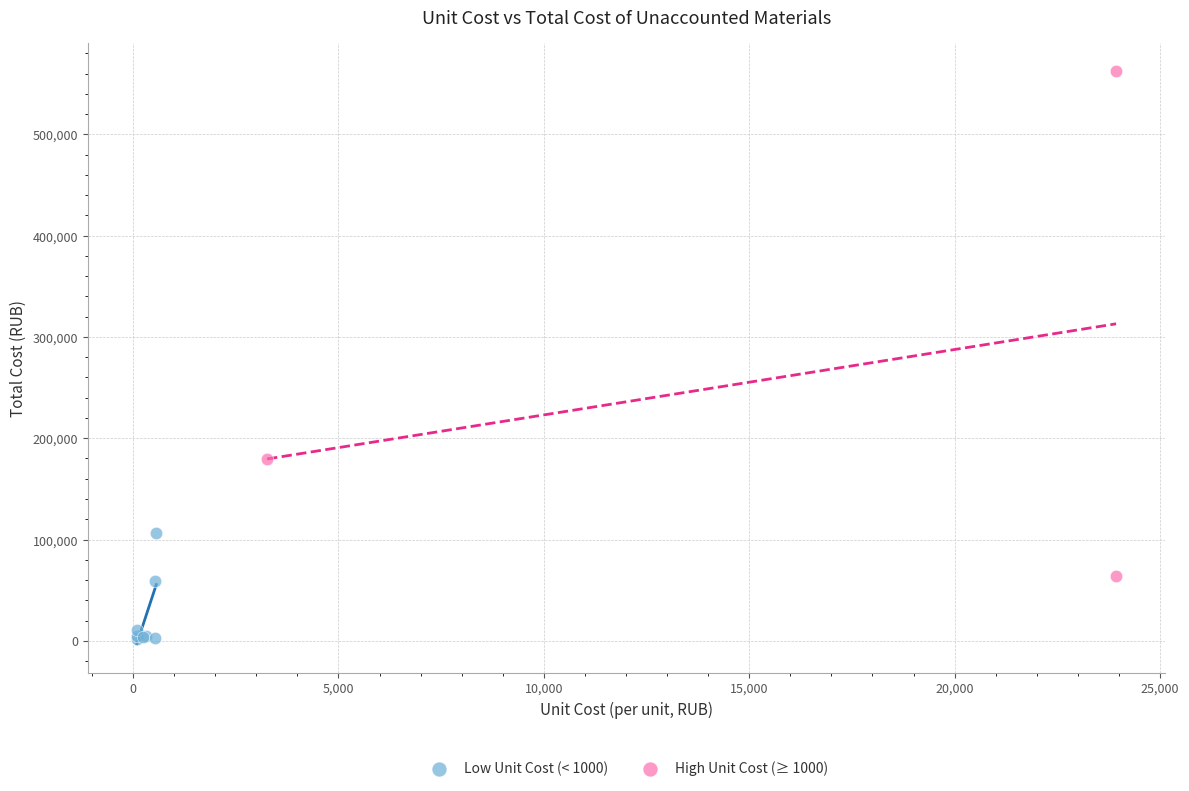

Which series has the widest spread of Y values?

High Unit Cost (≥ 1000)